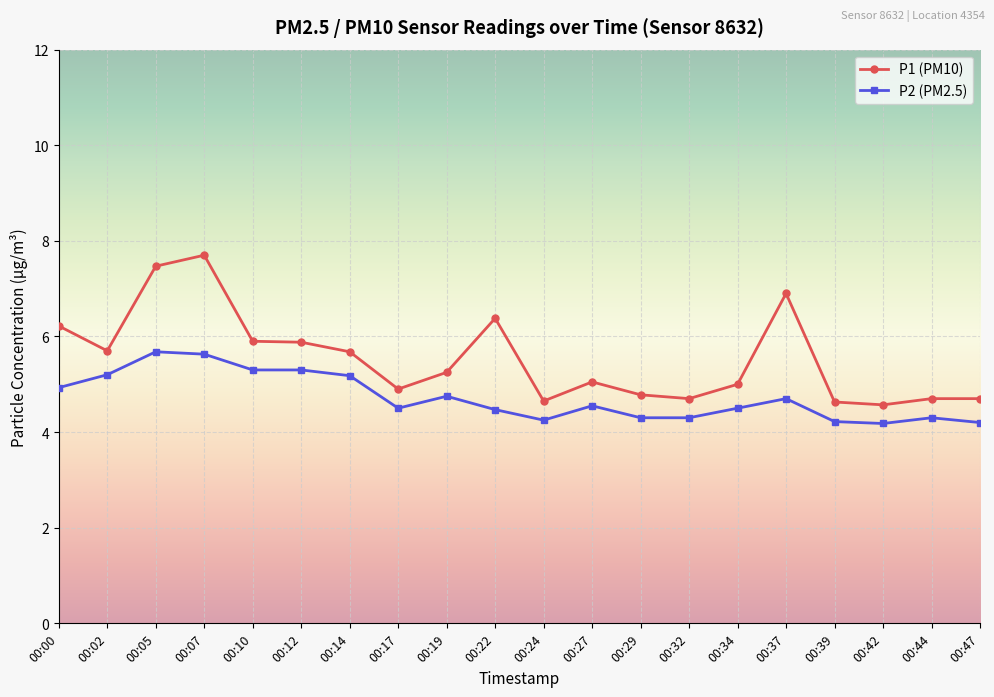

The P1 (PM10) series shows 6.4 at 00:22. True or false?

True